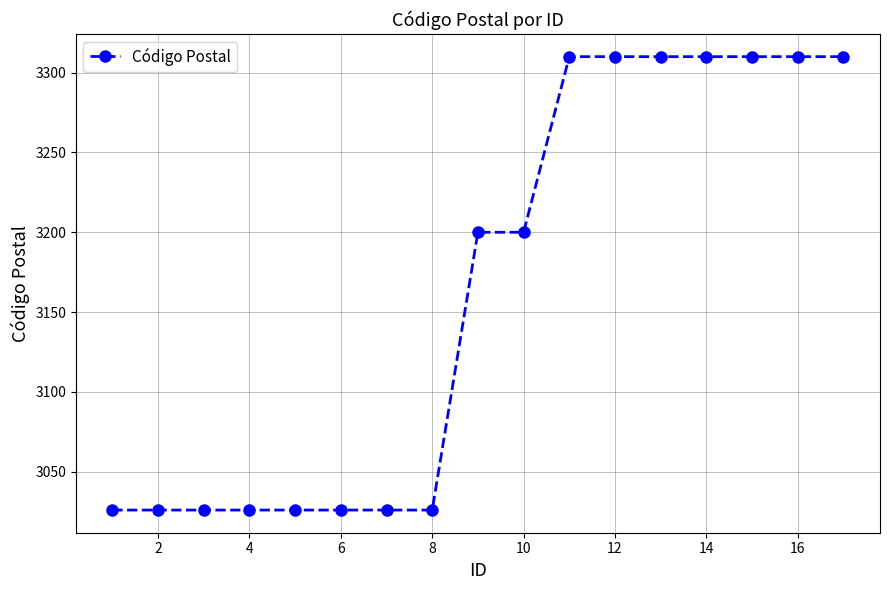

Reading left to right, list all the values displayed in this chart.

3026	3026	3026	3026	3026	3026	3026	3026	3200	3200	3310	3310	3310	3310	3310	3310	3310